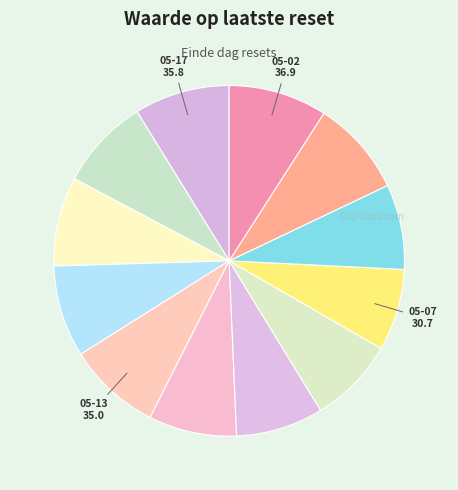

Which category has the smallest portion of the pie?

2024-05-07